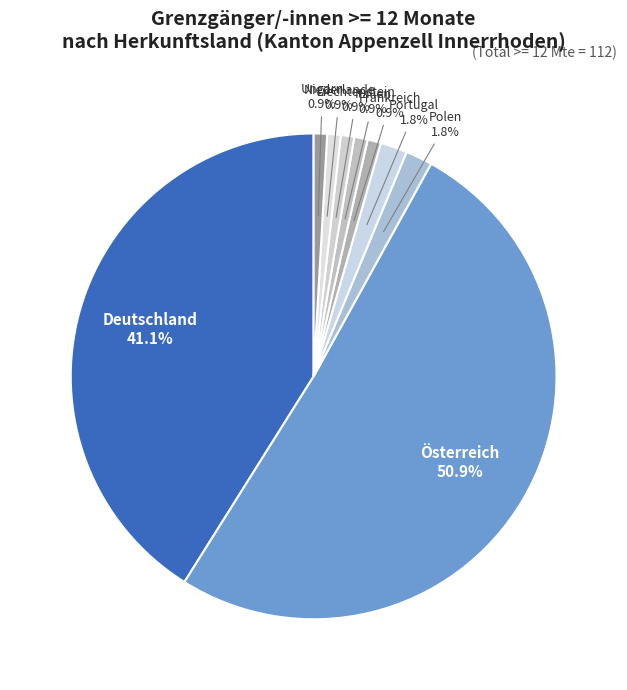

Is there a majority slice in this chart?

Yes